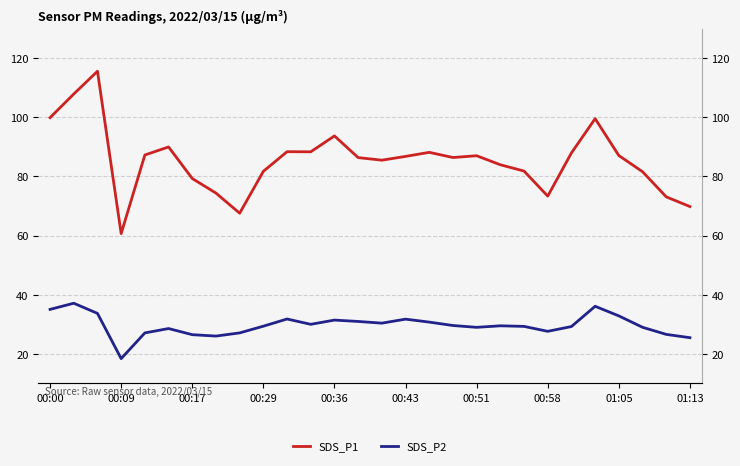

True or false: SDS_P1 and SDS_P2 intersect in this chart.

False